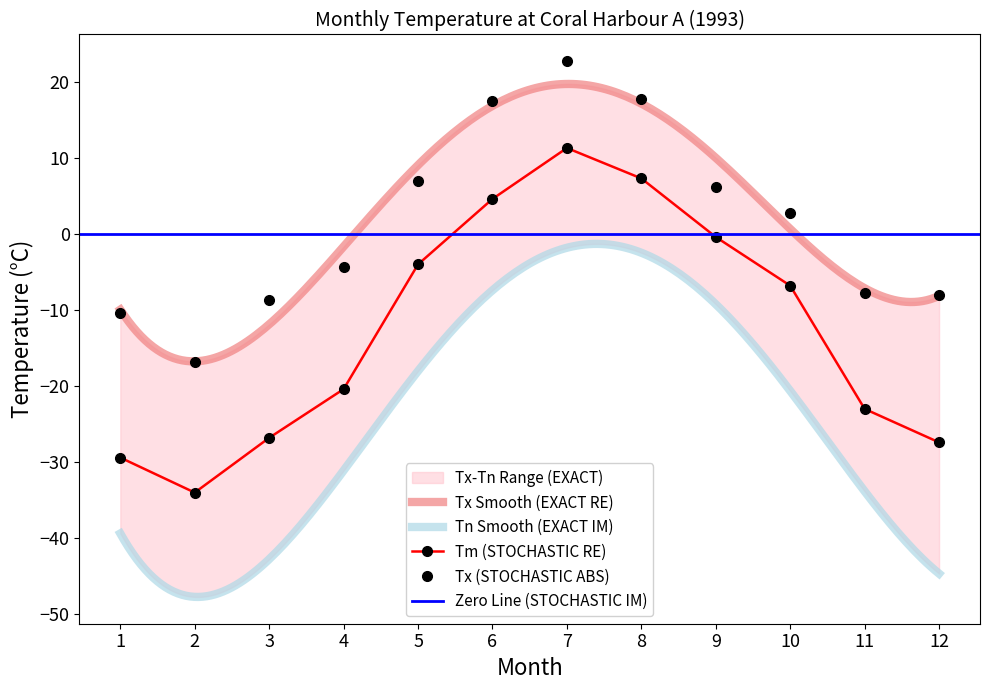

Reading left to right, list all the values displayed in this chart.

Tm: -29.4	-34.0	-26.8	-20.4	-4.0	4.6	11.3	7.3	-0.4	-6.8	-23.0	-27.4
Tx: -10.4	-16.8	-8.7	-4.4	6.9	17.5	22.7	17.8	6.2	2.8	-7.7	-8.0